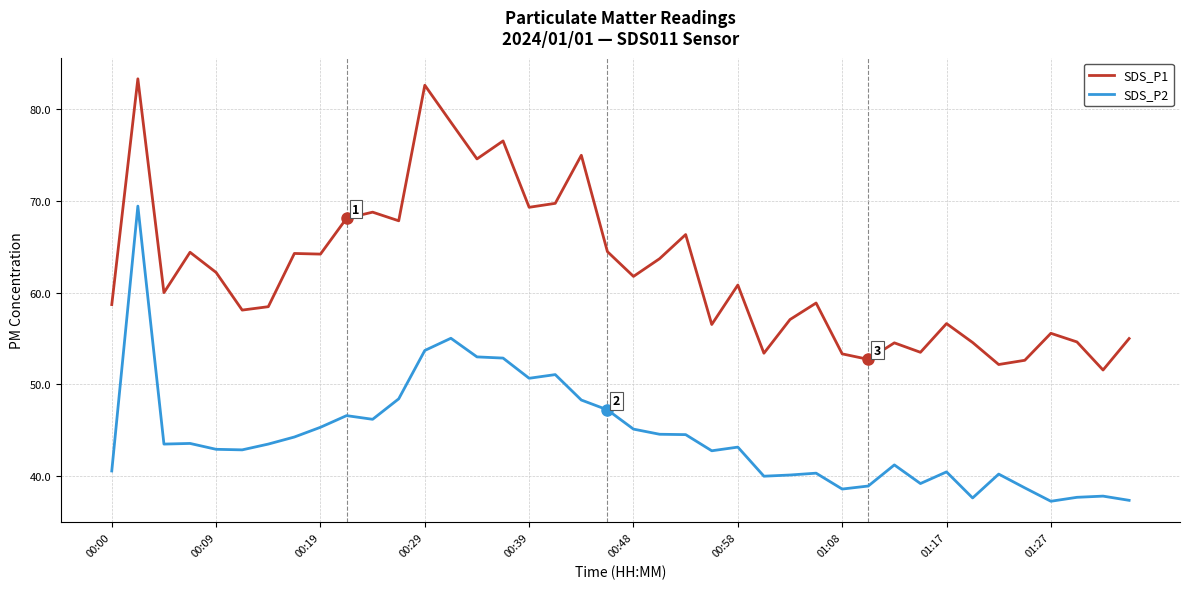

List the series in order of their peak value, lowest first.

SDS_P2, SDS_P1